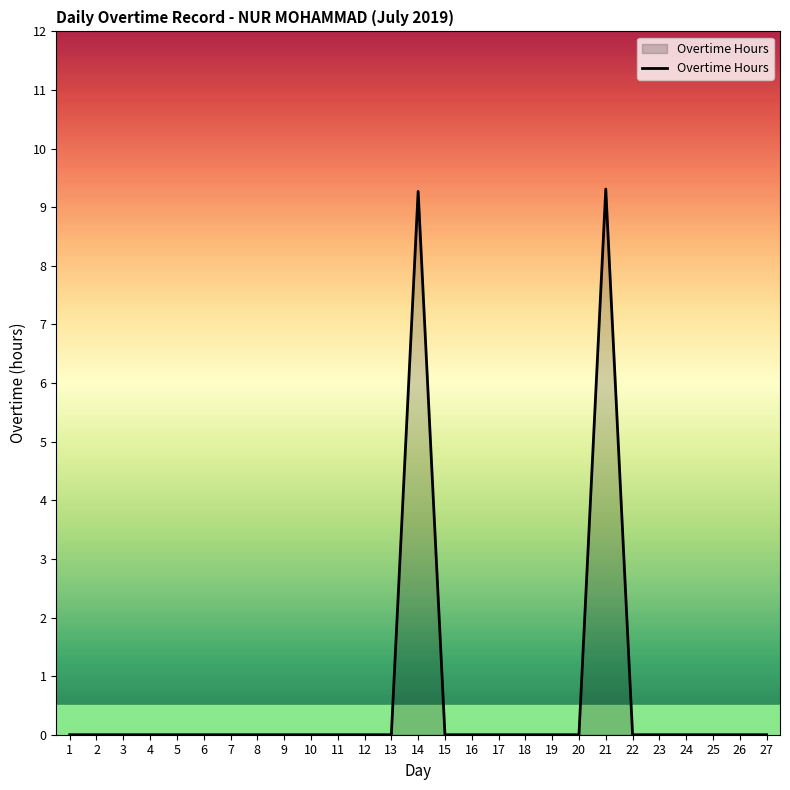

Reading left to right, list all the values displayed in this chart.

0.0	0.0	0.0	0.0	0.0	0.0	0.0	0.0	0.0	0.0	0.0	0.0	0.0	9.3	0.0	0.0	0.0	0.0	0.0	0.0	9.3	0.0	0.0	0.0	0.0	0.0	0.0